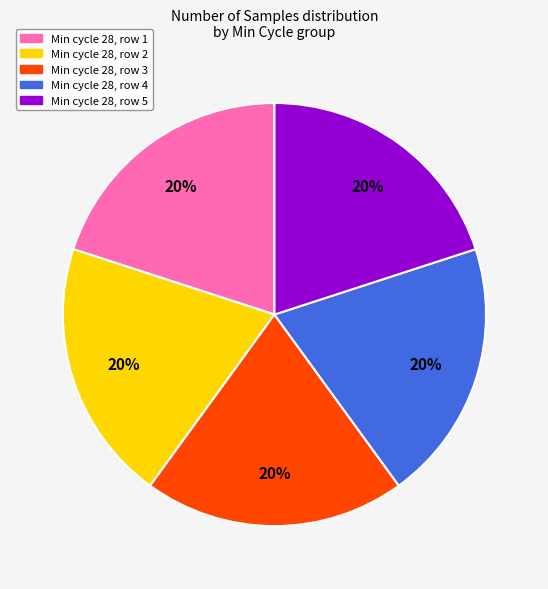

The Min cycle 28, row 5 slice represents 35% of the pie. True or false?

False